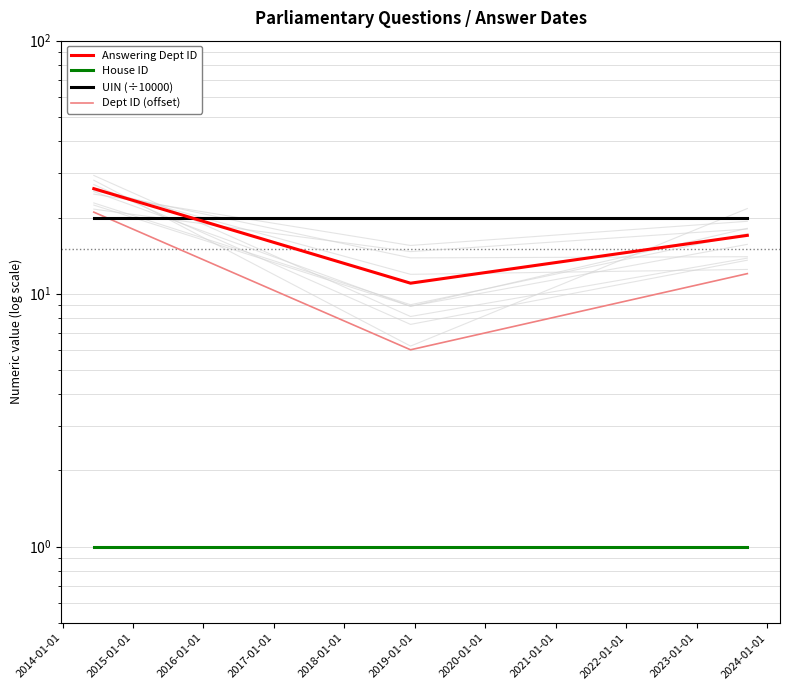

How many values in the Dept ID (offset) series exceed 12?

1